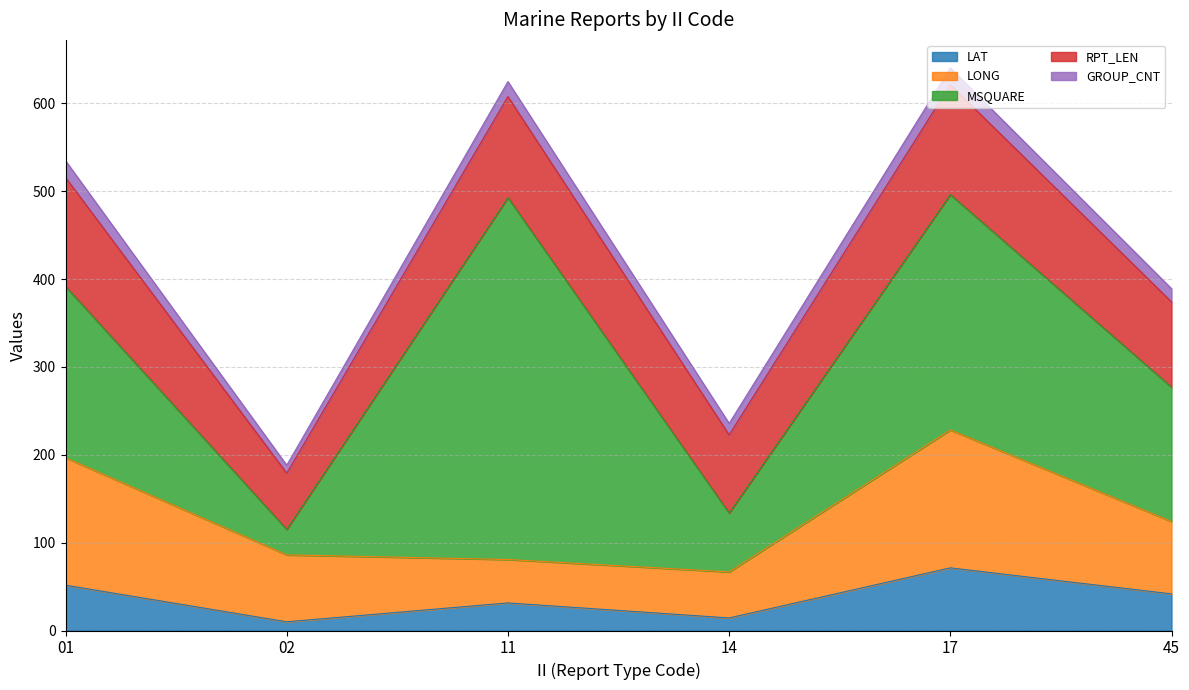

True or false: LONG and LAT cross at least once.

False